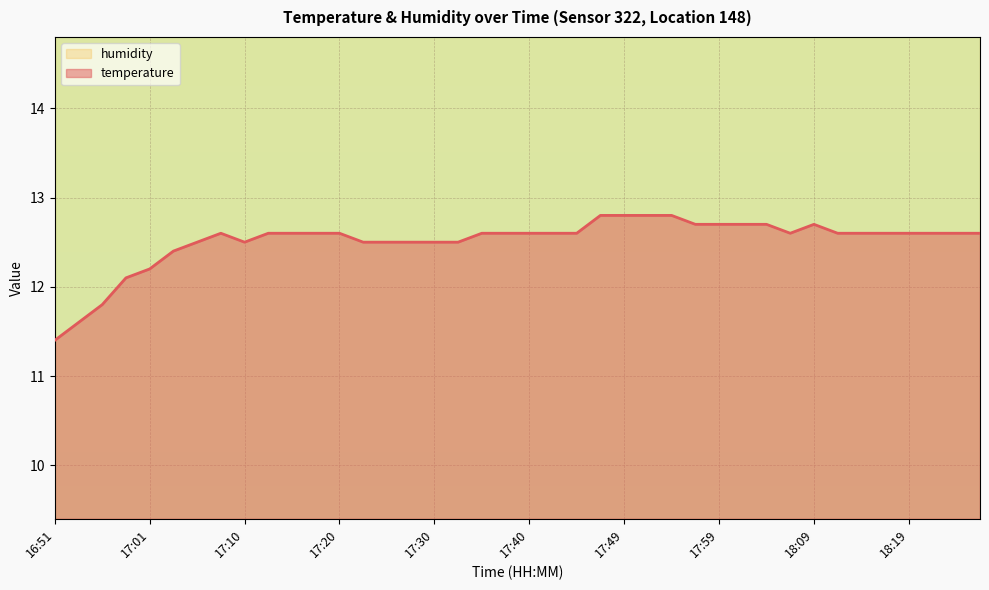

How many points are lower than both their immediate neighbors (excluding endpoints)?

2